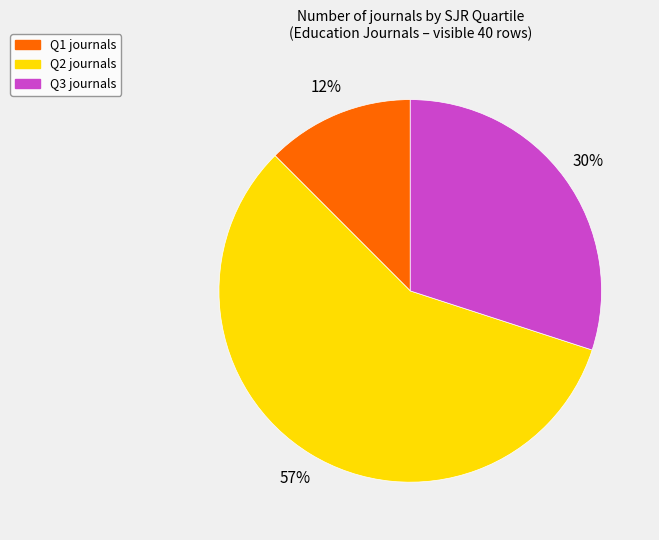

Is there a majority slice in this chart?

Yes